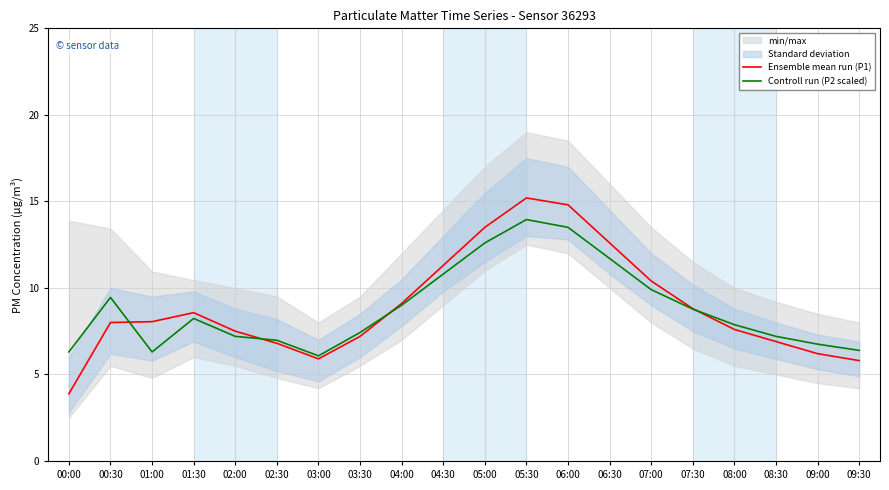

At which category is the sum across all series the highest?

05:30